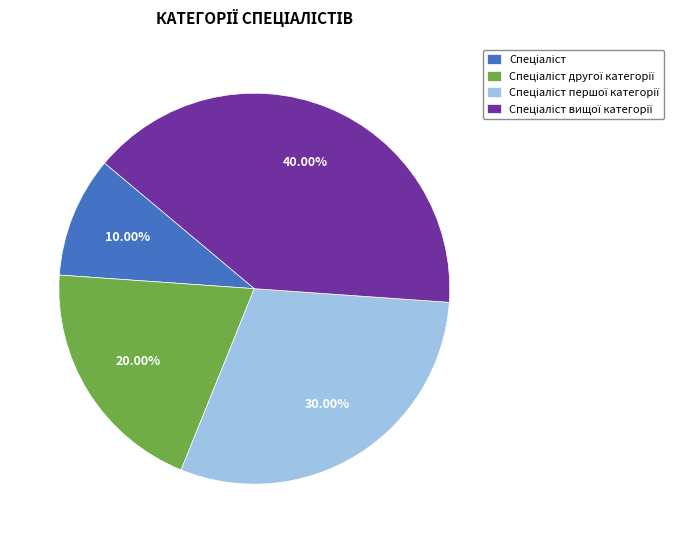

Is there a majority slice in this chart?

No